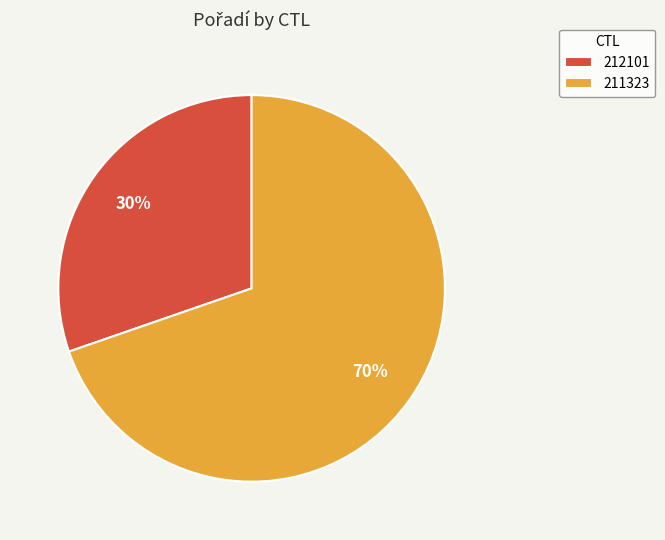

Rank the categories by value from highest to lowest.

211323, 212101